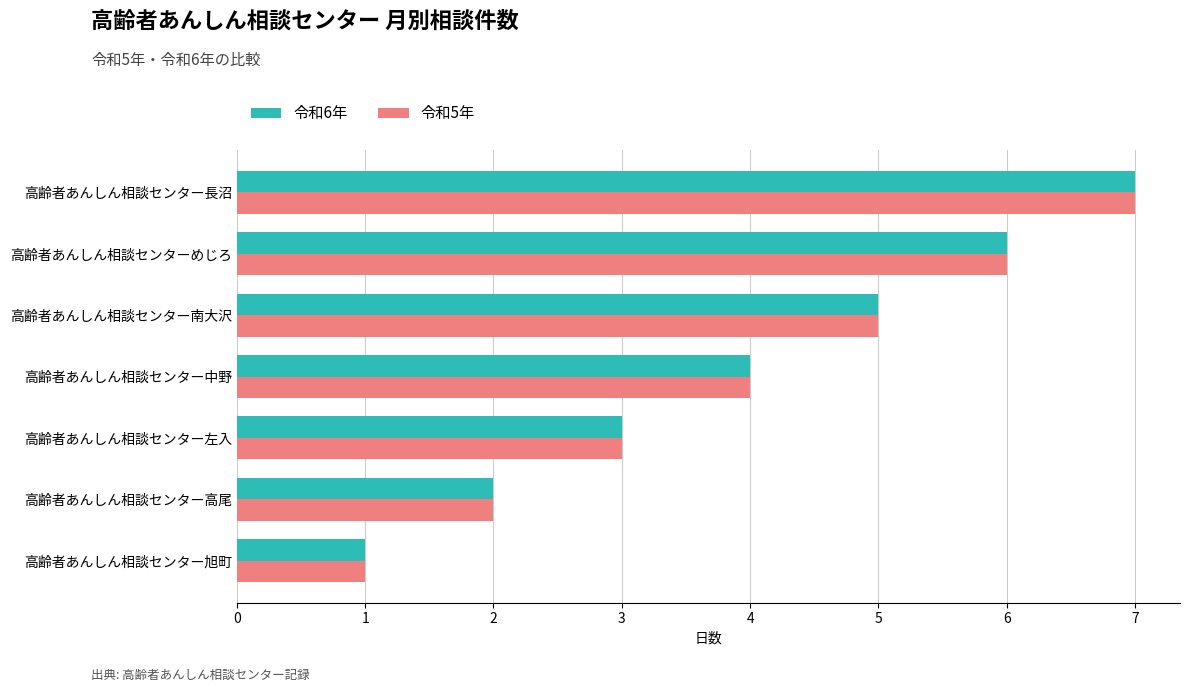

Rank the categories by 令和6年 value from lowest to highest.

高齢者あんしん相談センター旭町, 高齢者あんしん相談センター高尾, 高齢者あんしん相談センター左入, 高齢者あんしん相談センター中野, 高齢者あんしん相談センター南大沢, 高齢者あんしん相談センターめじろ, 高齢者あんしん相談センター長沼